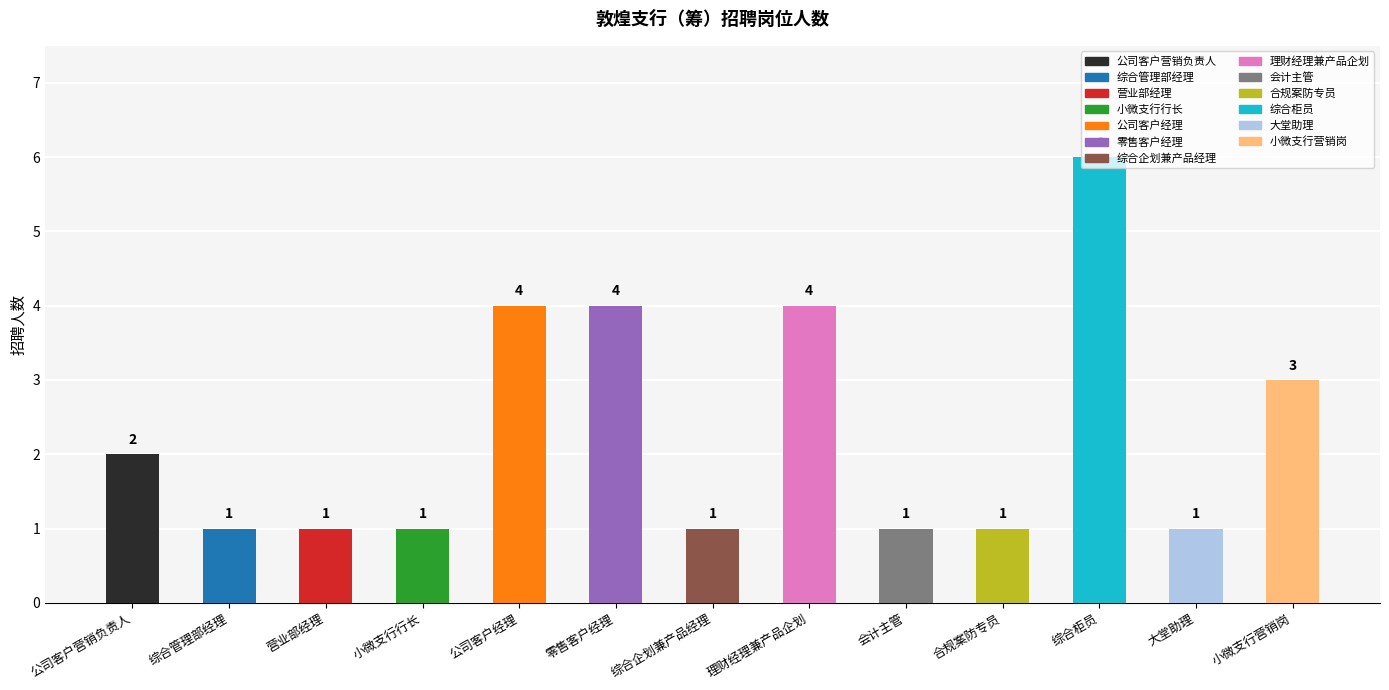

Count the number of categories in the chart.

13